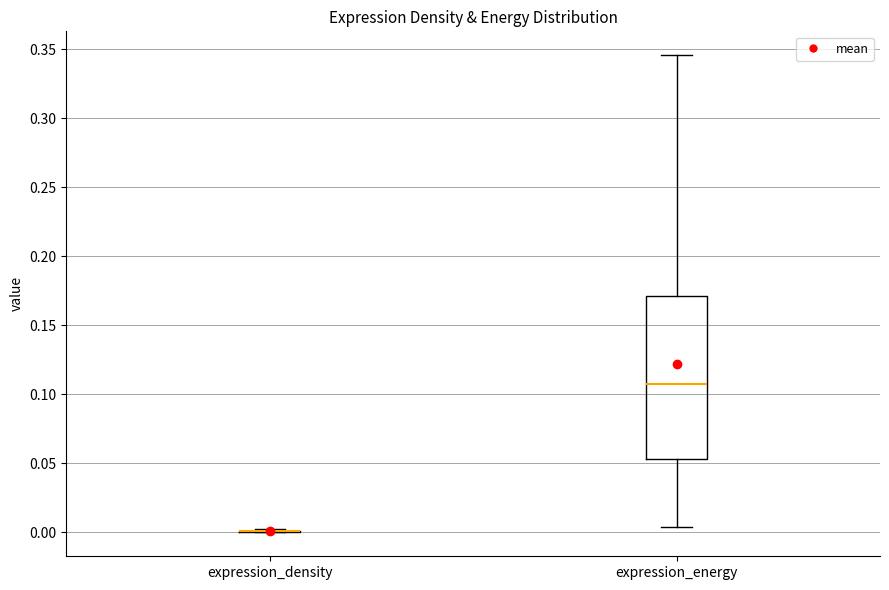

Where does the upper whisker of the box for expression_energy end on the y-axis? The values are not printed on the chart, so give them approximately, as read against the axis.

0.345